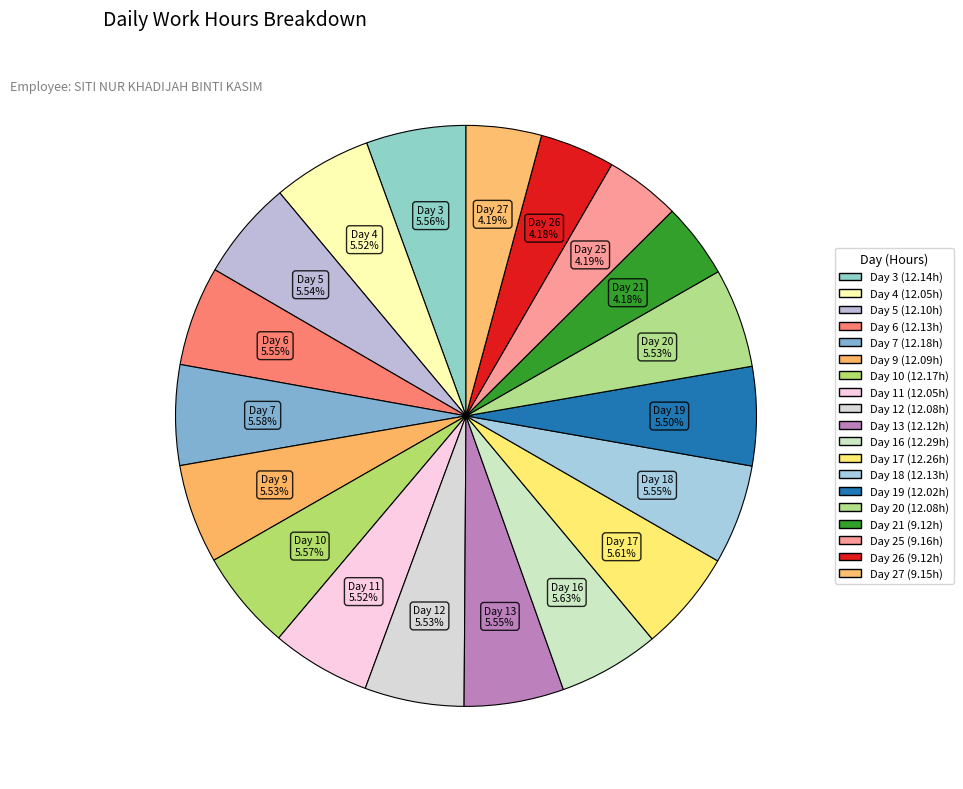

Which slice is the largest?

Day 16